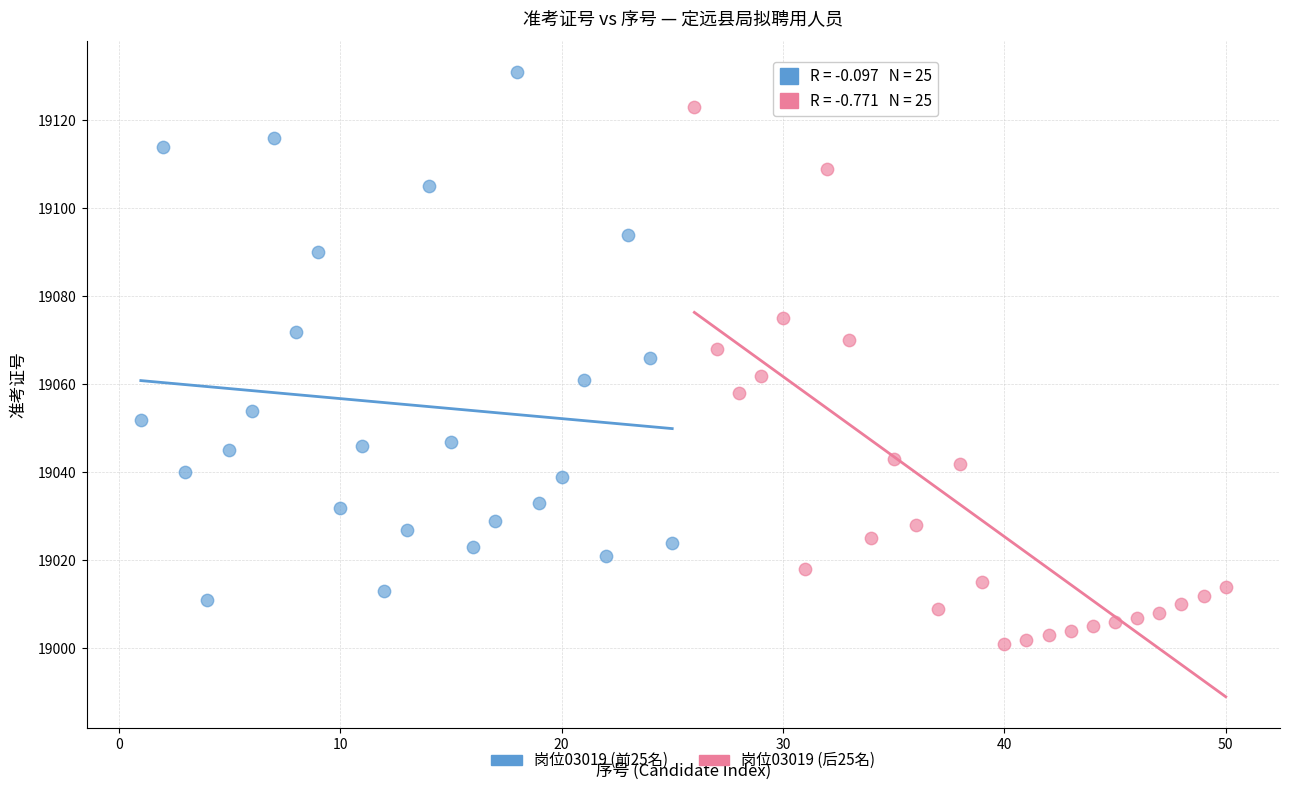

Which series has the widest spread of Y values?

岗位03019 (后25名)